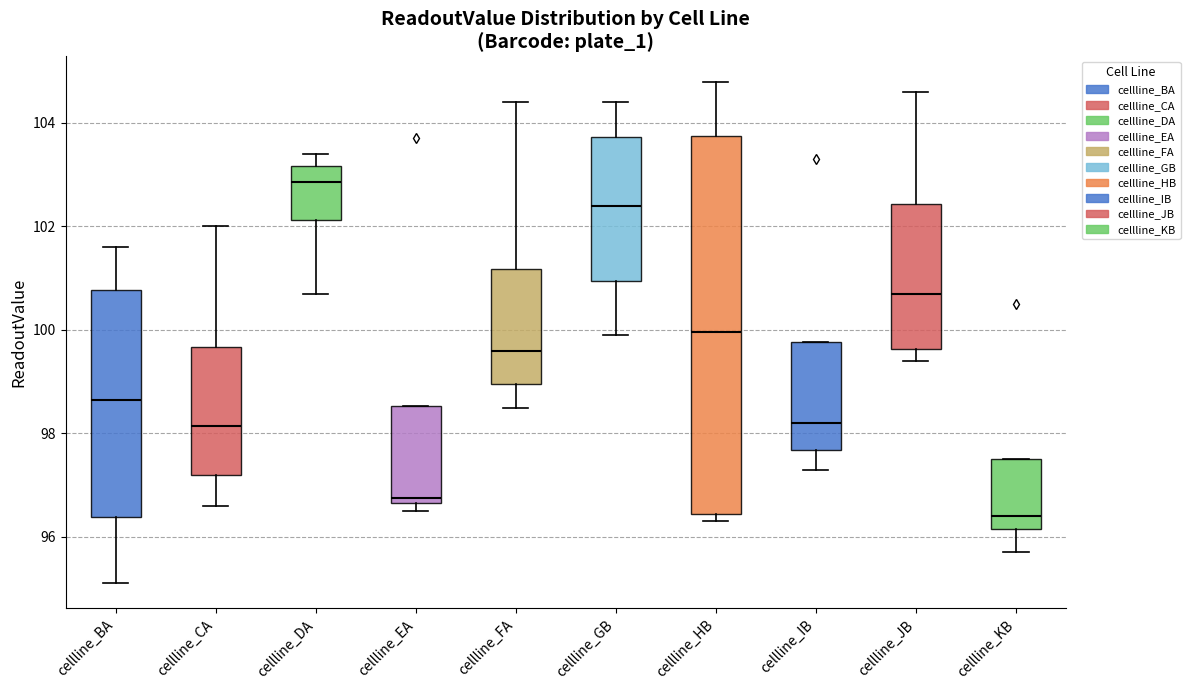

Which box is the tallest, from its lower edge to its upper edge?

cellline_HB